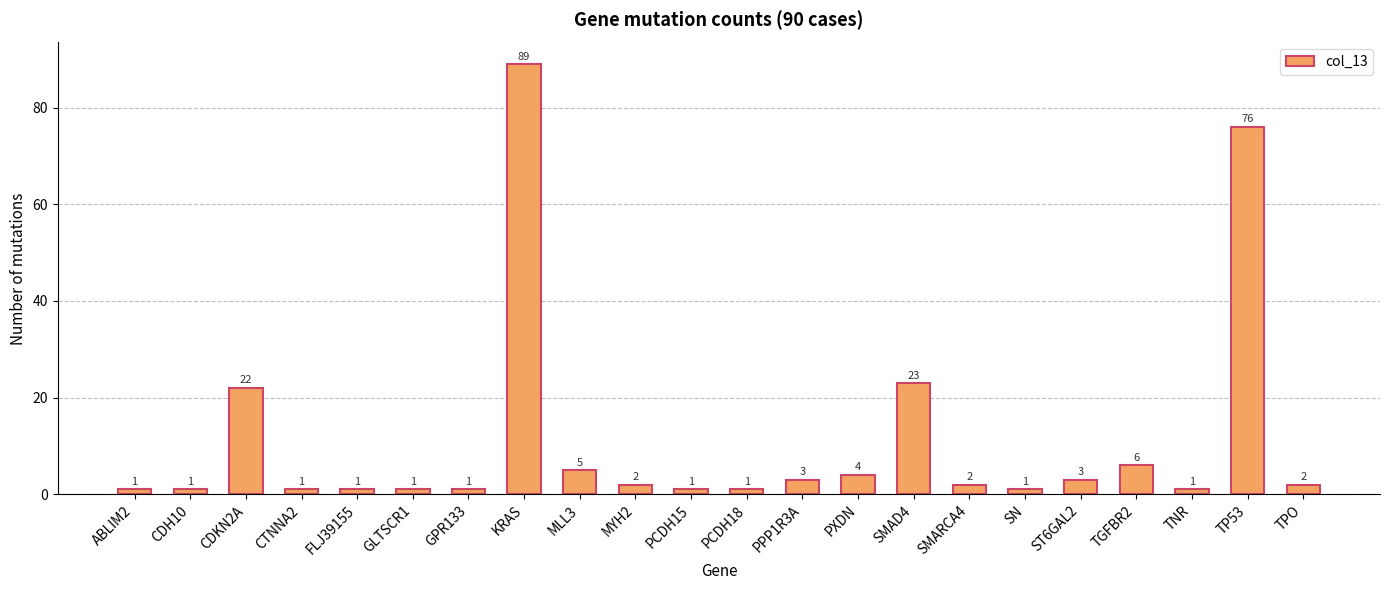

What is the difference between the maximum and second lowest values?

88